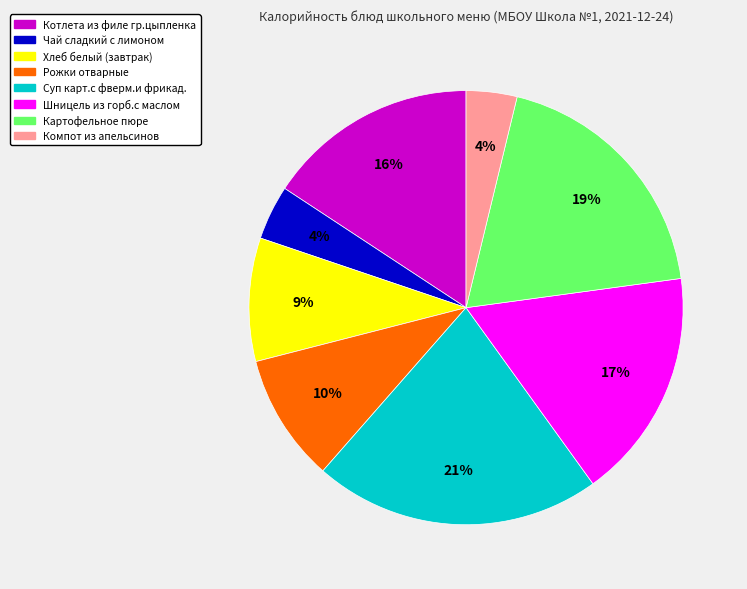

To the nearest percent, what portion does Шницель из горб.с маслом represent?

17%